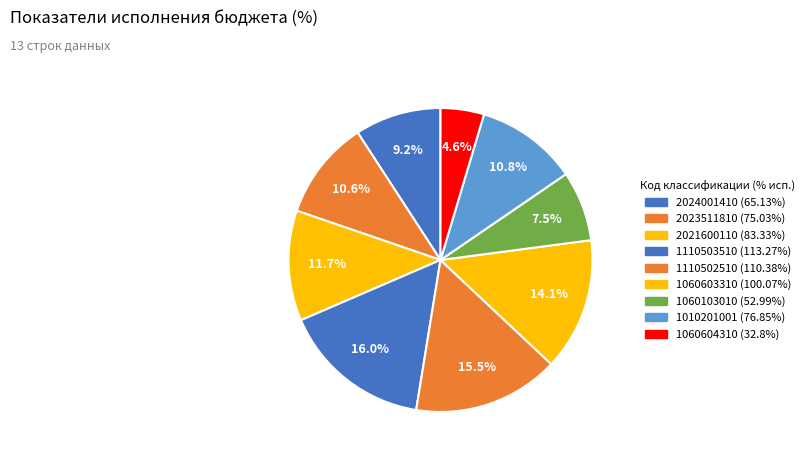

How many slices are in this pie chart?

9